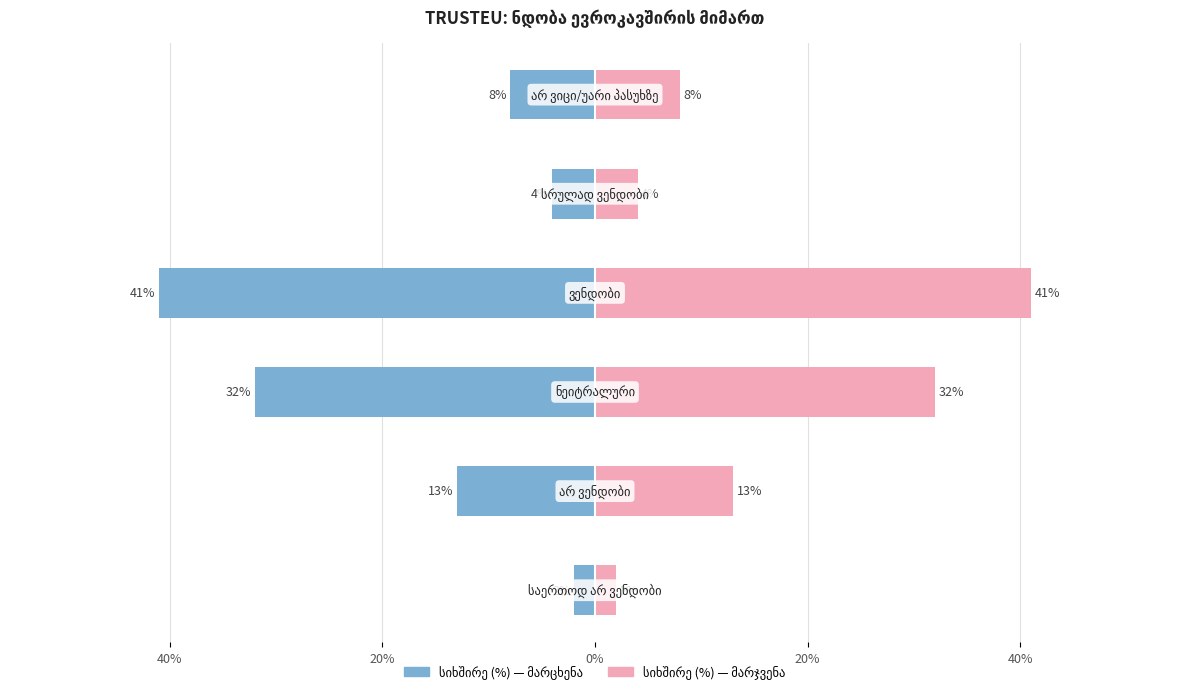

Between 20% and 0%, which series saw the biggest shift?

სიხშირე (%)